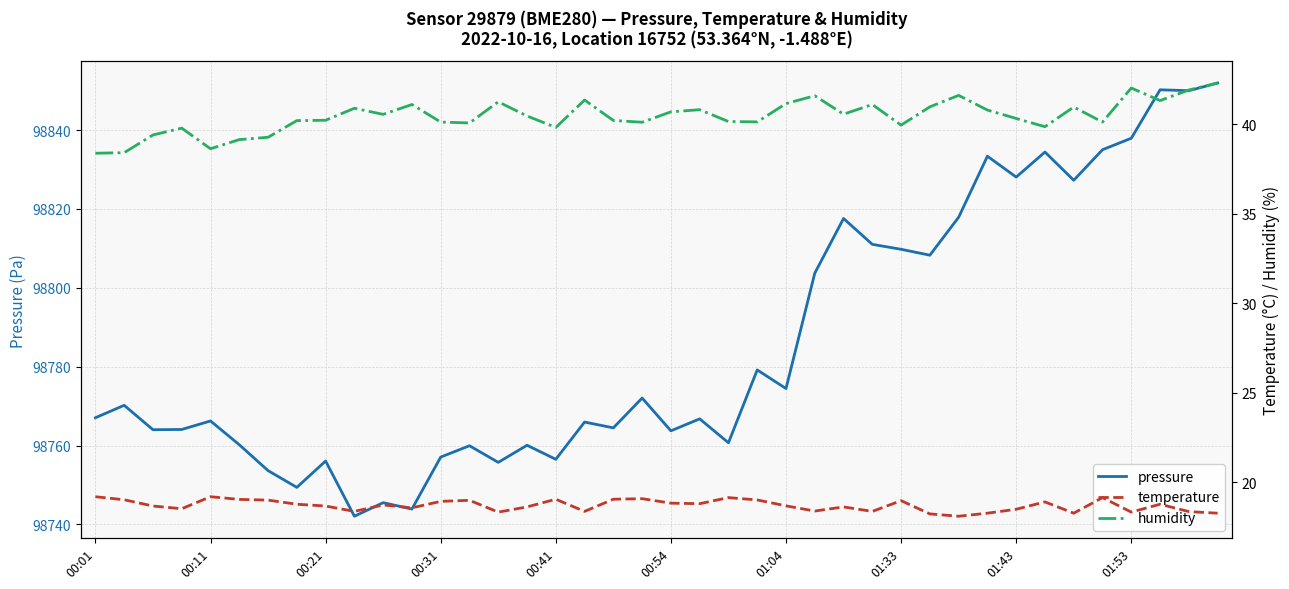

Does the chart have visible grid lines?

Yes